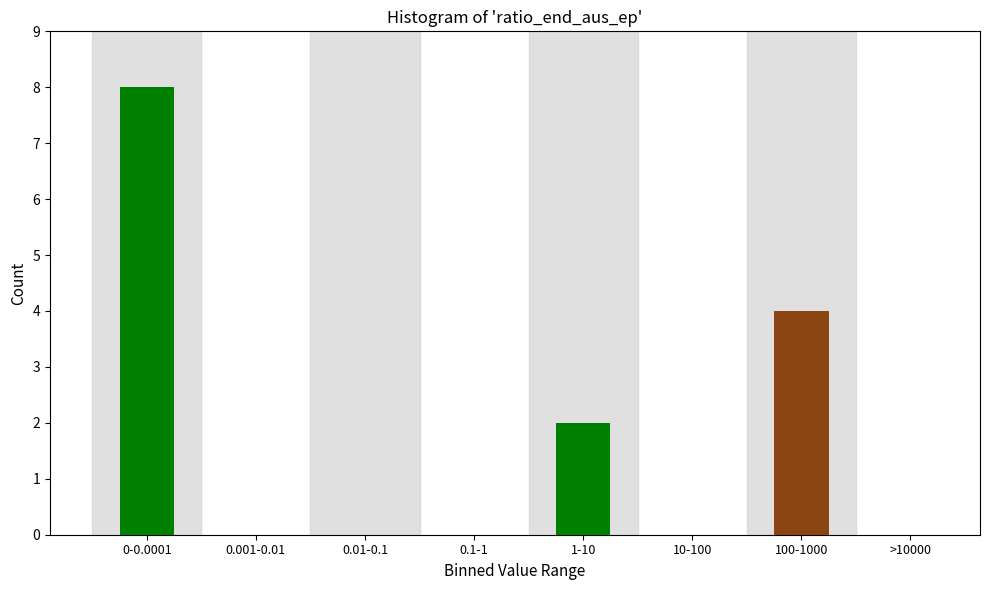

Reading right to left, transcribe all the data shown in this chart.

>10000=0	100-1000=4	10-100=0	1-10=2	0.1-1=0	0.01-0.1=0	0.001-0.01=0	0-0.0001=8